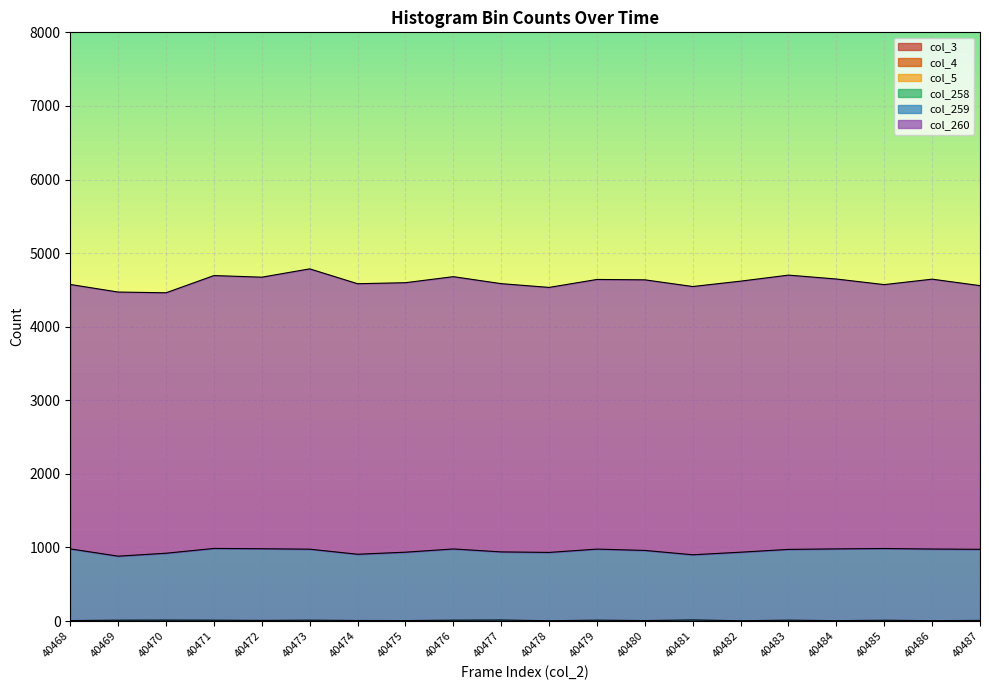

List the series in order of their peak value, lowest first.

col_3, col_4, col_5, col_258, col_259, col_260